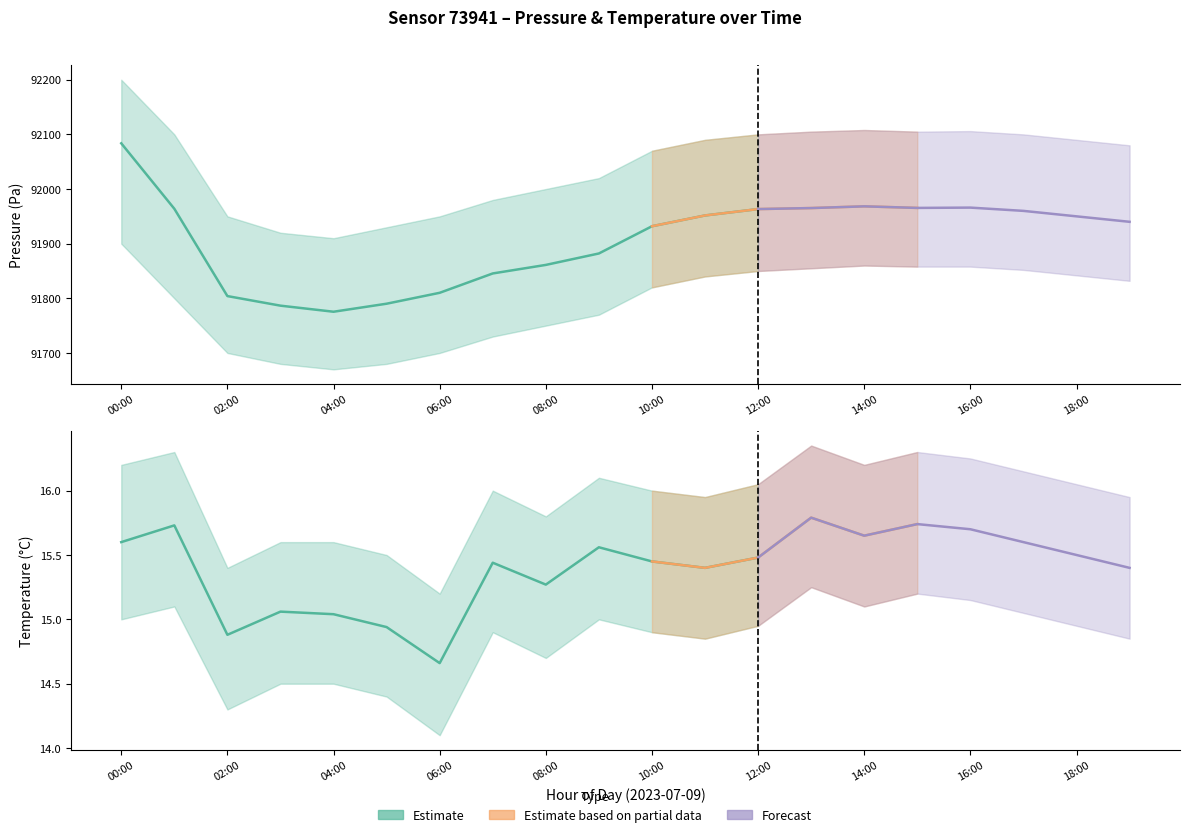

What is the label of the 19th point from the right?

01:00